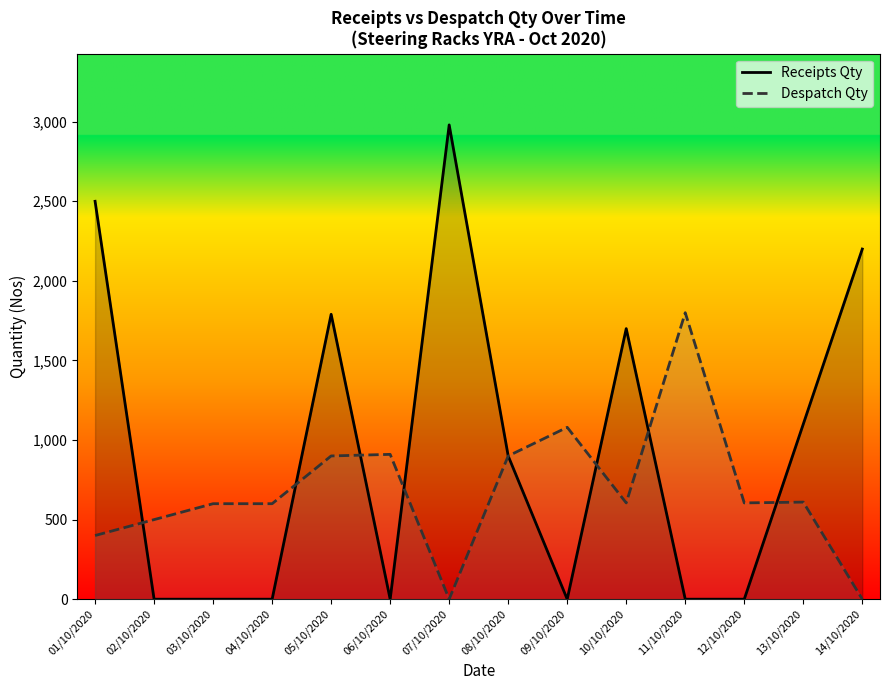

Which category has the highest value in the Despatch Qty series?

11/10/2020